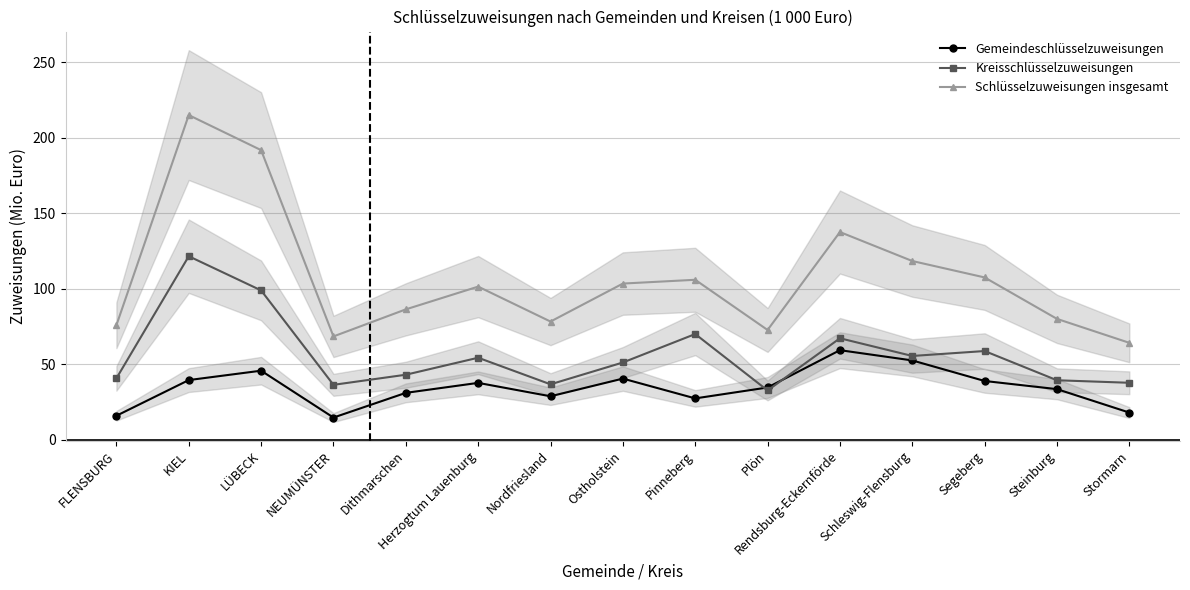

What is the label of the 1st point from the left?

FLENSBURG